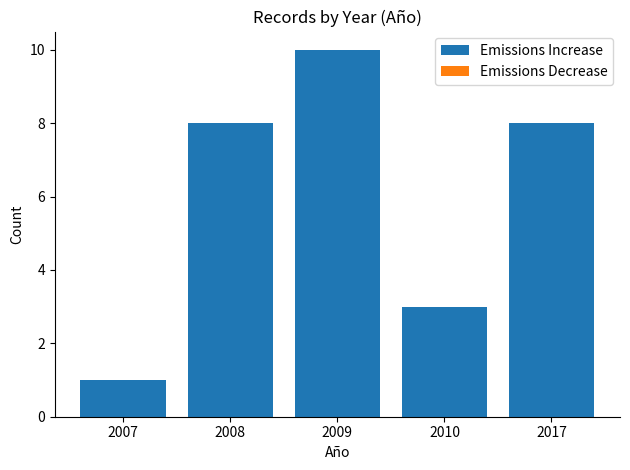

How many categories are shown in the chart?

5